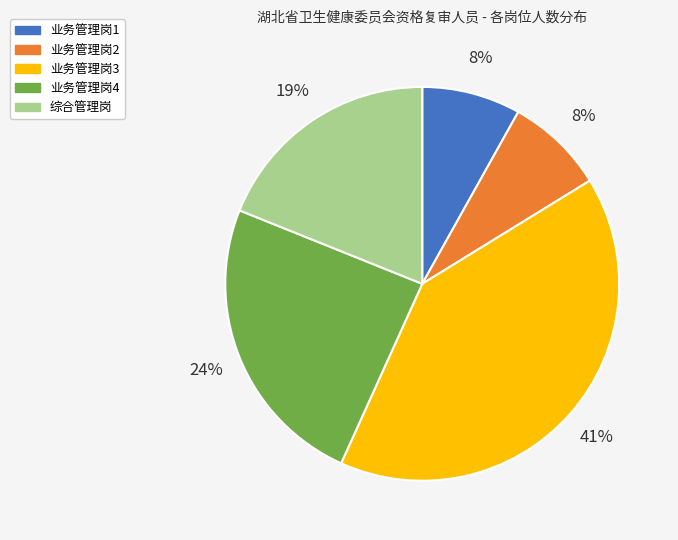

To the nearest percent, what is the combined percentage of 业务管理岗2 and 综合管理岗?

27%